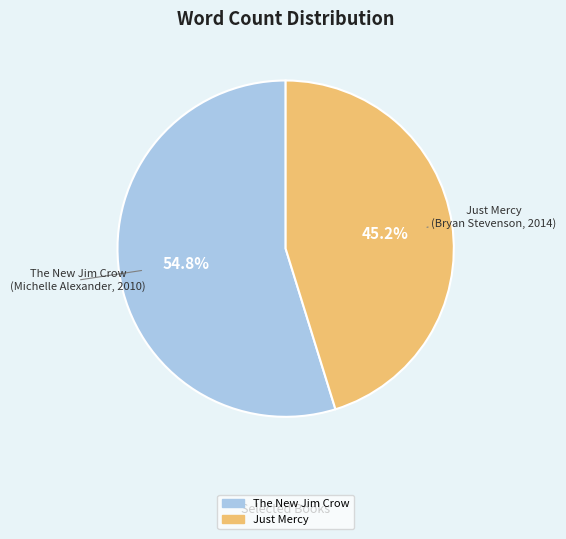

Does any single category account for the majority?

Yes